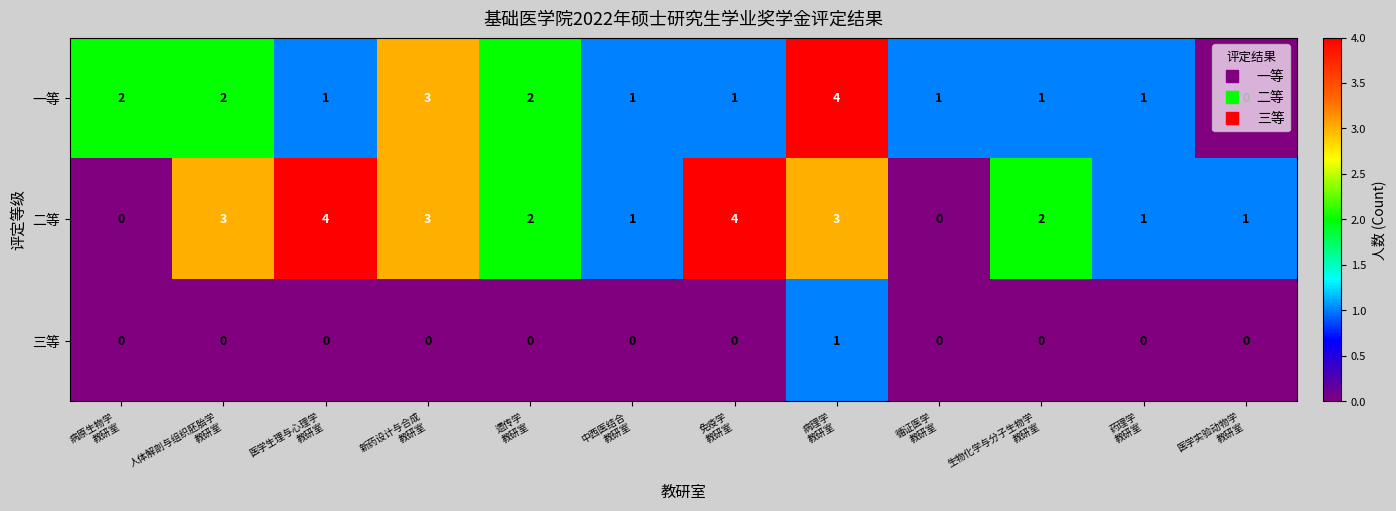

What is the greatest value displayed?

4